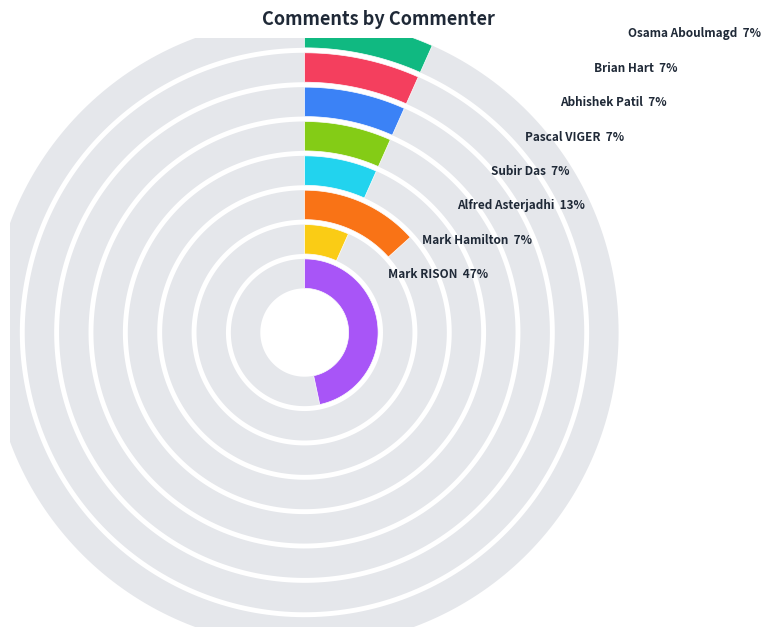

Rank the categories by value from lowest to highest.

Mark Hamilton, Subir Das, Pascal VIGER, Abhishek Patil, Brian Hart, Osama Aboulmagd, Alfred Asterjadhi, Mark RISON